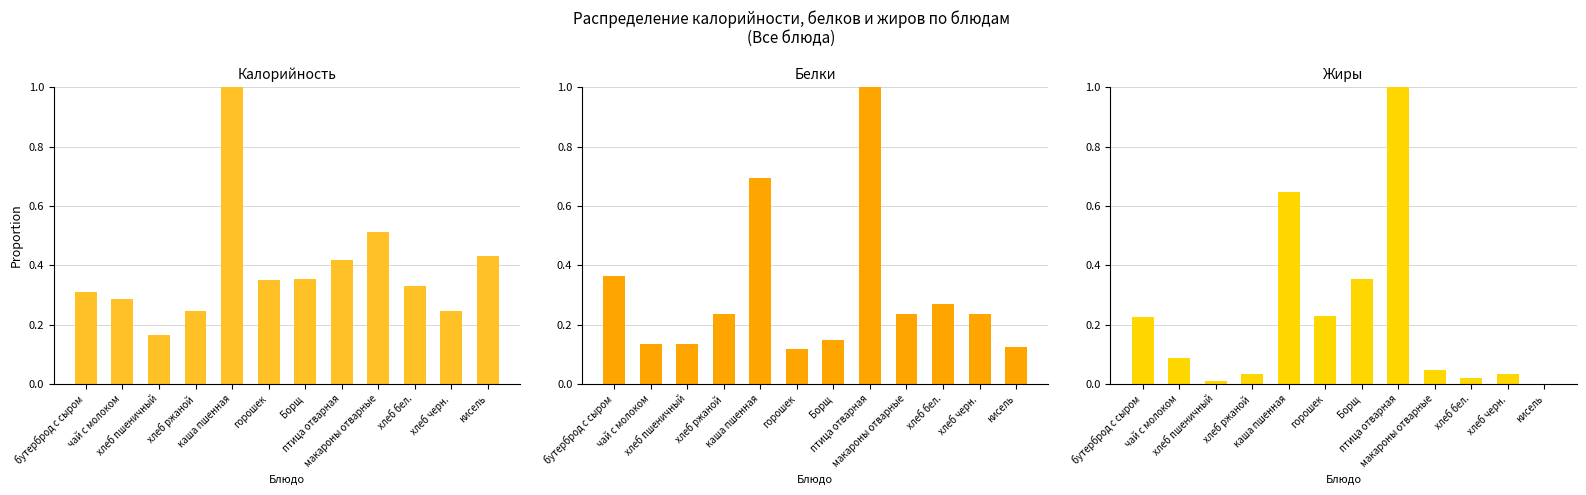

The value of Калорийность at каша пшенная is 0.4. True or false?

False